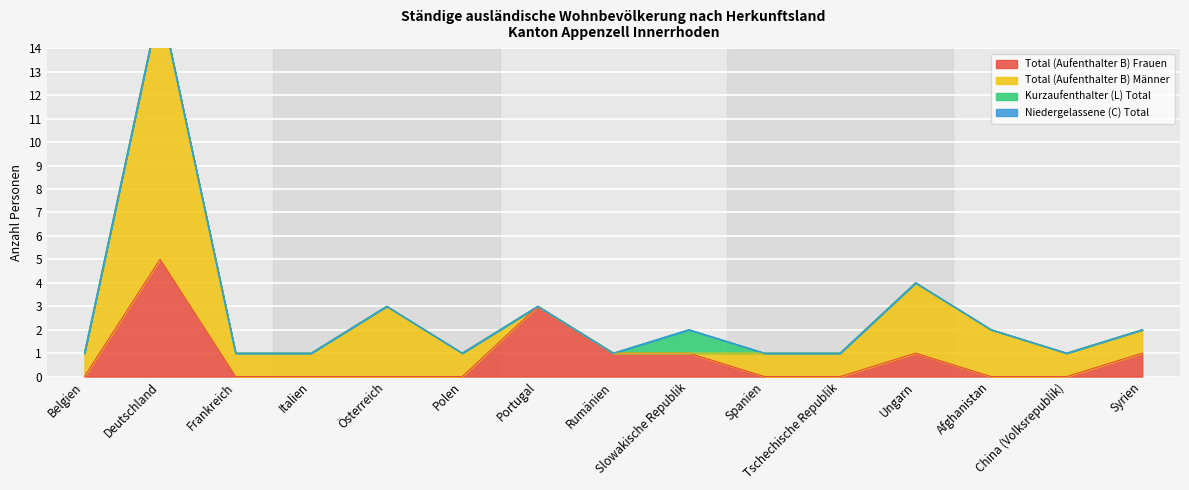

What is the label of the 3rd point from the right?

Afghanistan